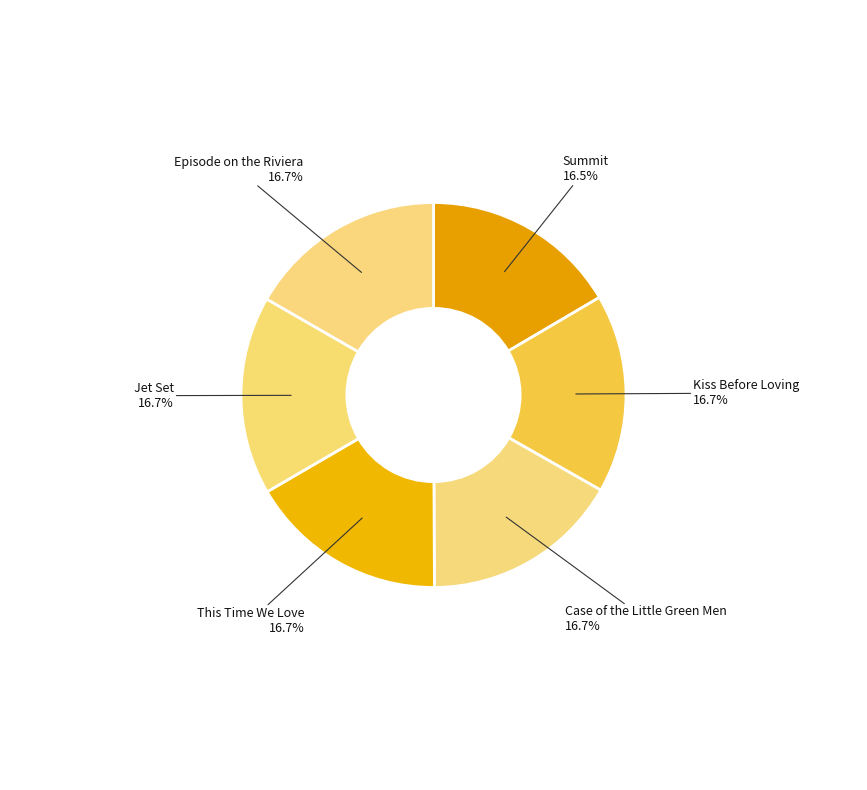

What percentage is the Case of the Little Green Men slice, to the nearest percent?

17%